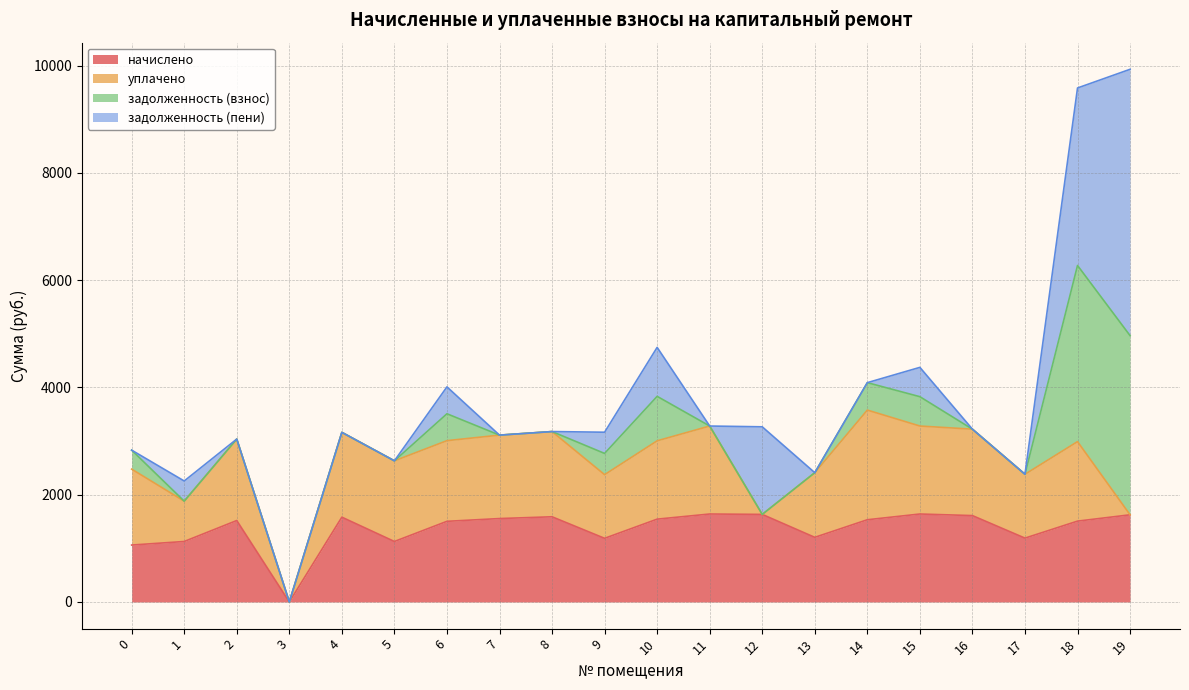

Between 0 and 17, which series saw the biggest shift?

задолженность (взнос)